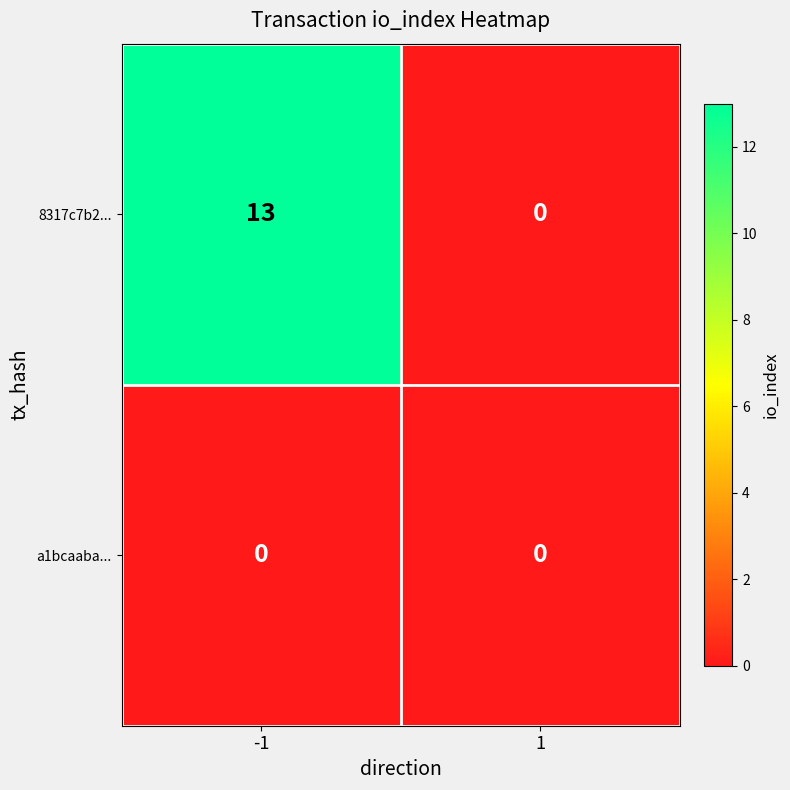

Reading left to right, extract all data points from this chart.

8317c7b2...: 13	0
a1bcaaba...: 0	0